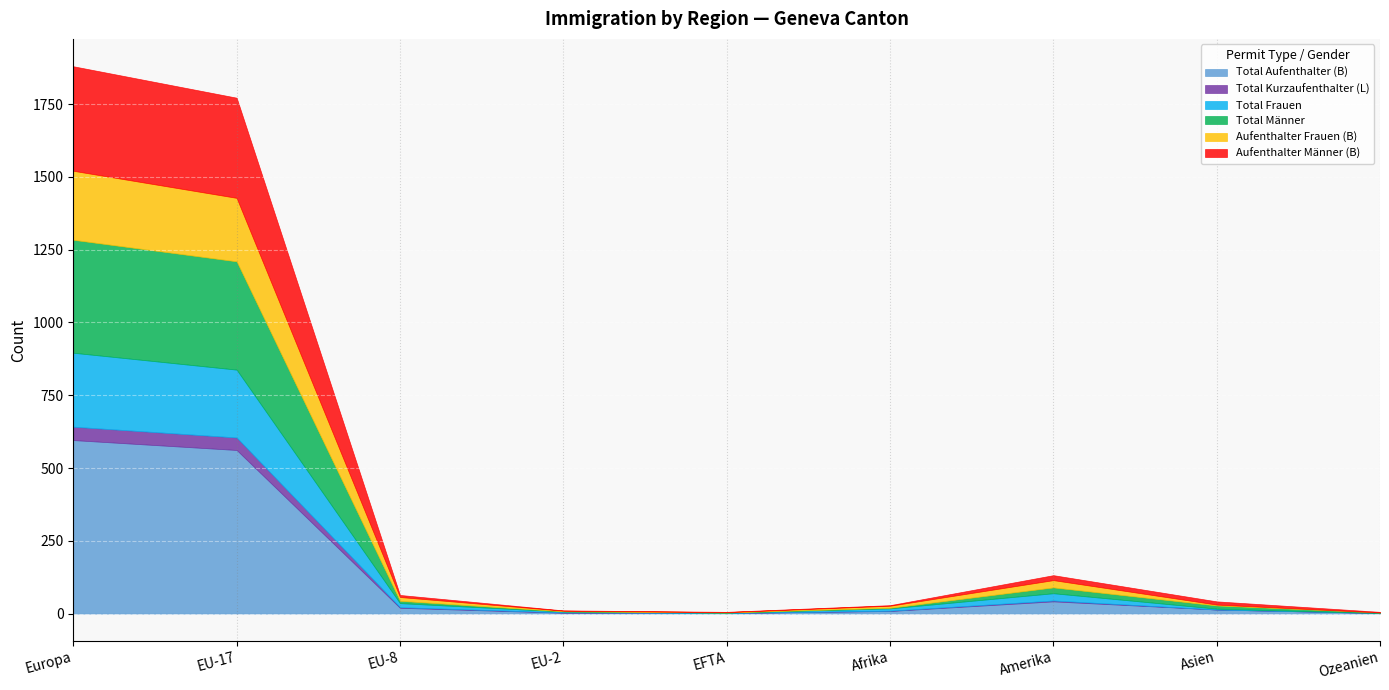

List the labels in order of Total Kurzaufenthalter (L) value, largest first.

Europa, EU-17, Amerika, EU-8, EU-2, Afrika, EFTA, Asien, Ozeanien